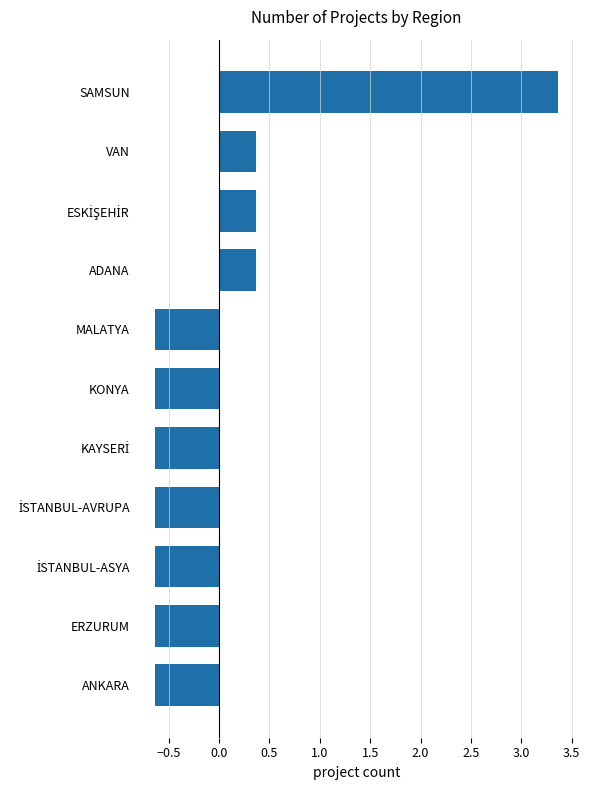

What is the minimum value shown in the chart?

-0.6